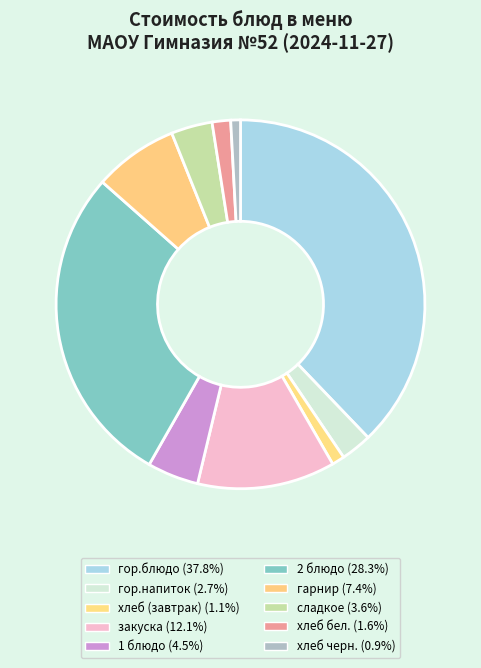

Is there a majority slice in this chart?

No